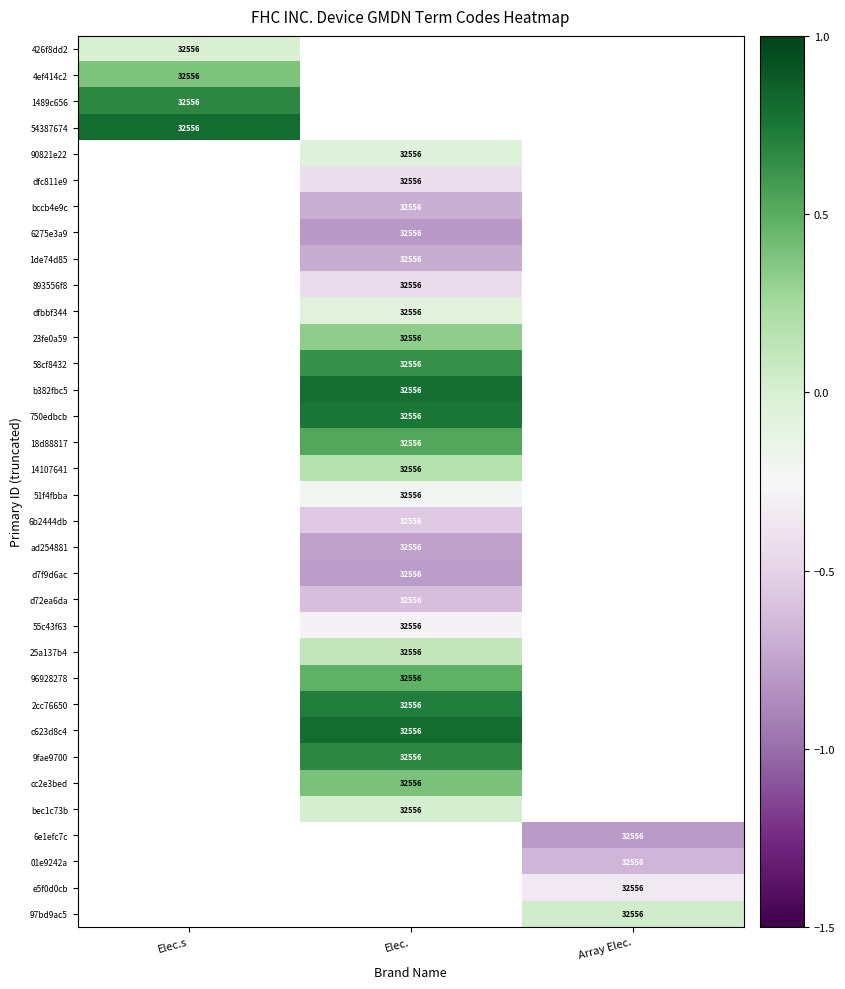

The value of 1de74d85 at Elec. is 49509. True or false?

False